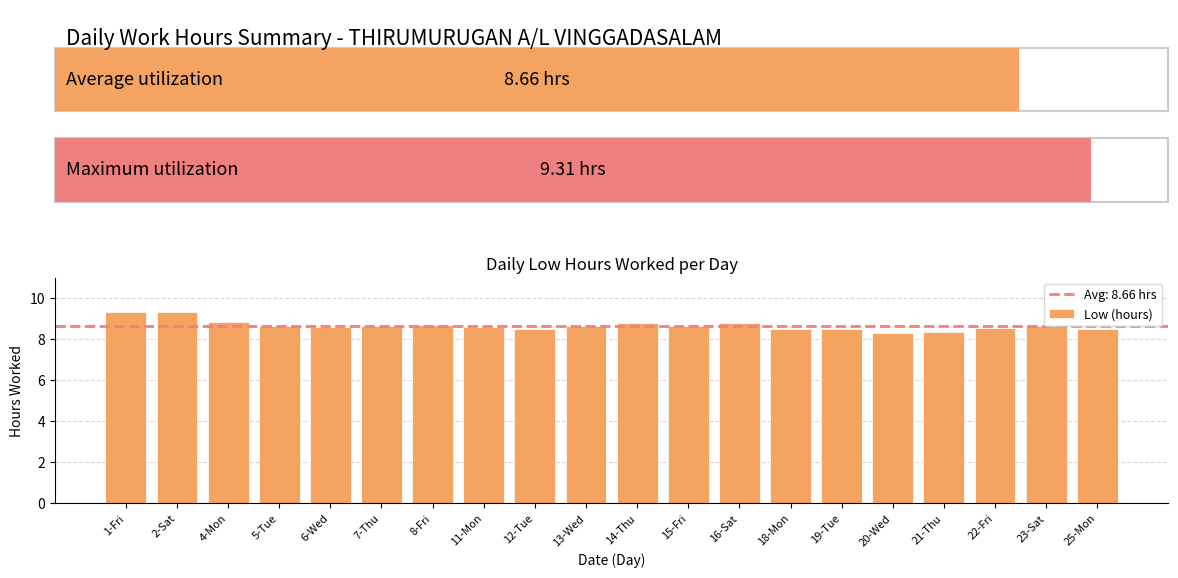

The chart shows a value of 8.8 at 4-Mon. True or false?

True